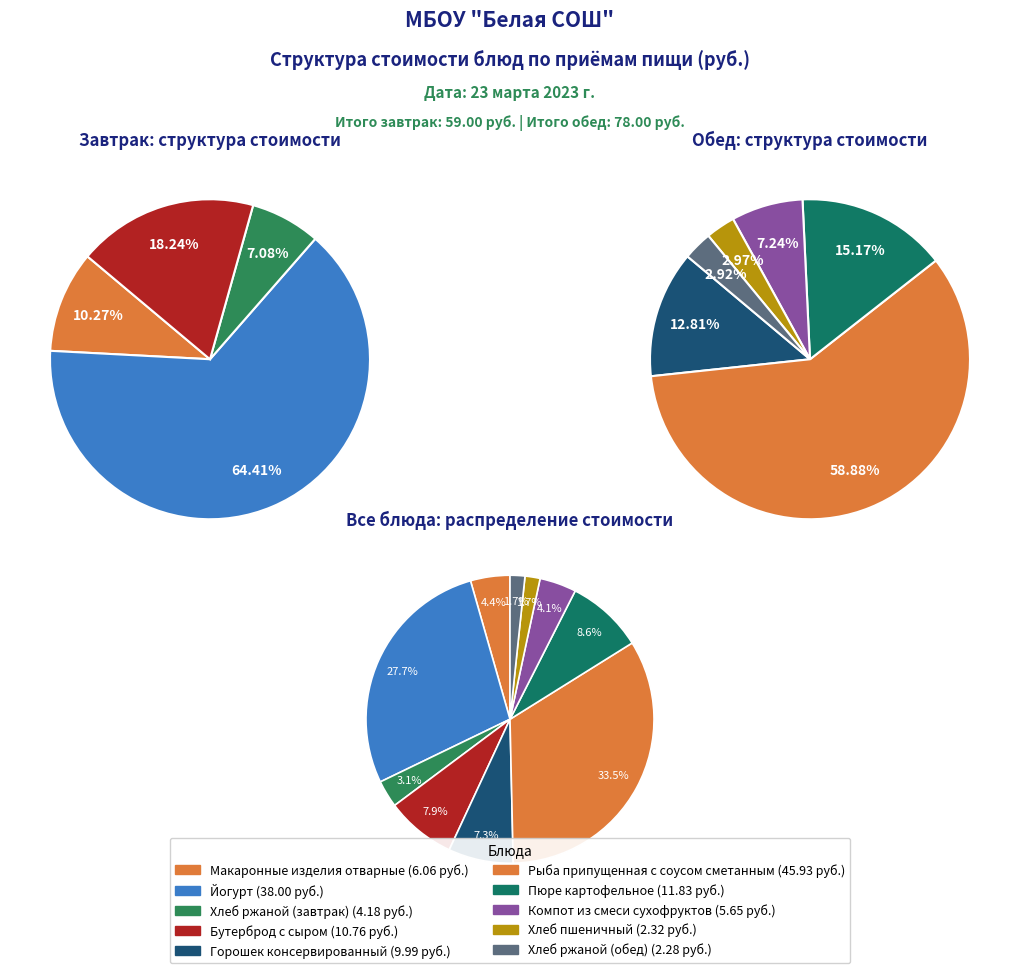

What is the ratio of the value at Йогурт to the value at Горошек консервированный?

3.8